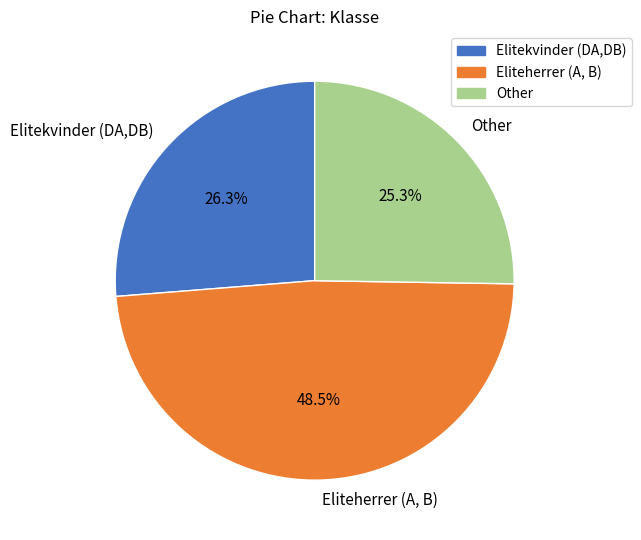

Which category has the smallest portion of the pie?

Other